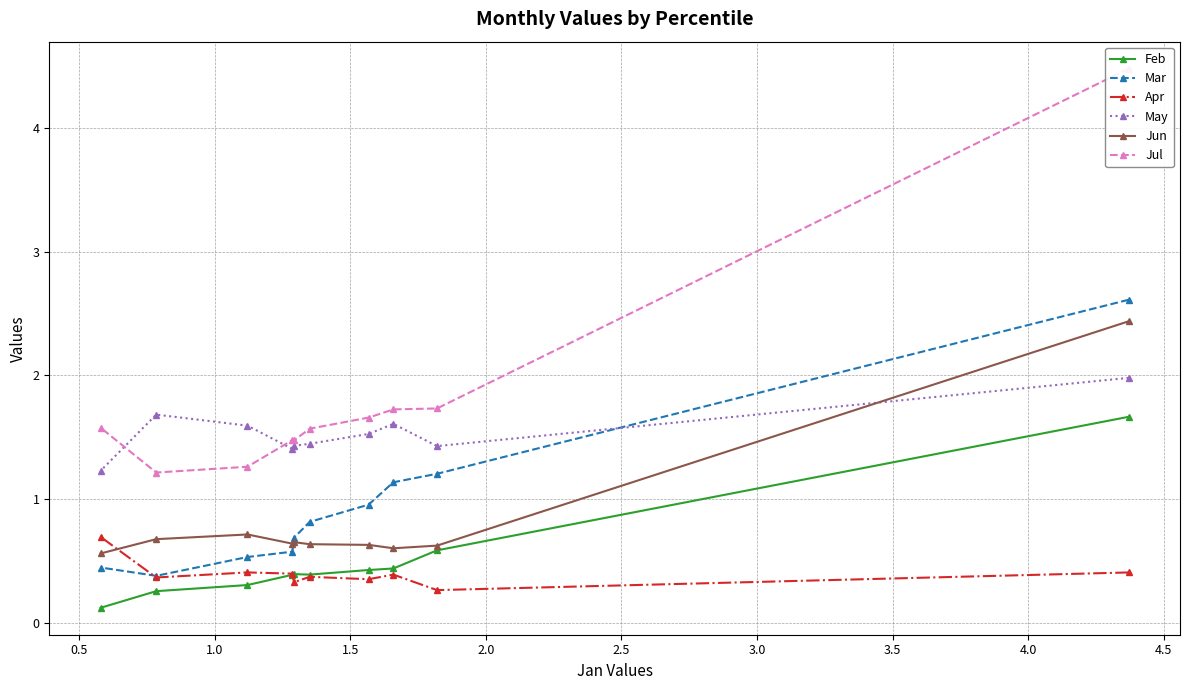

What is the value of the Feb point at the 3rd from the left?

0.3